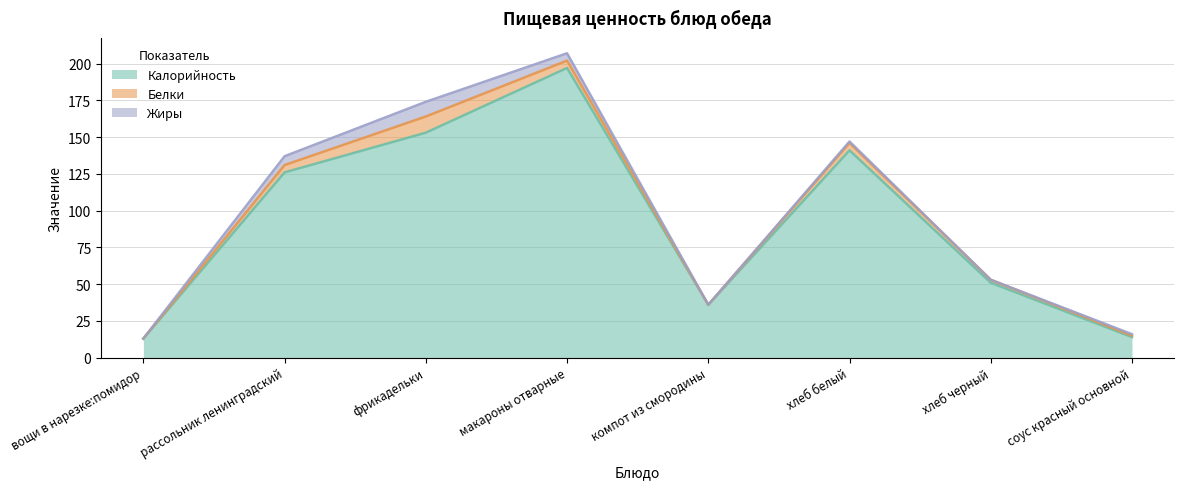

Where is the first local maximum for Жиры?

фрикадельки